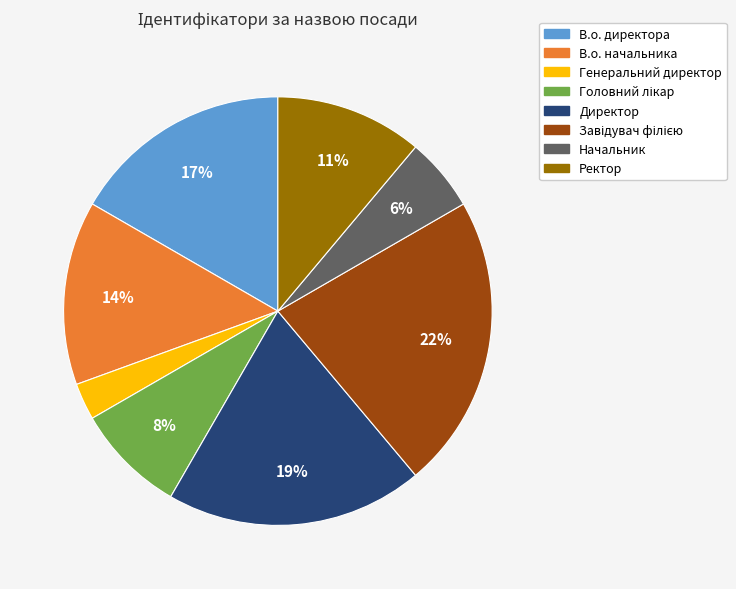

Is it true that Ректор is 3% of the pie?

False